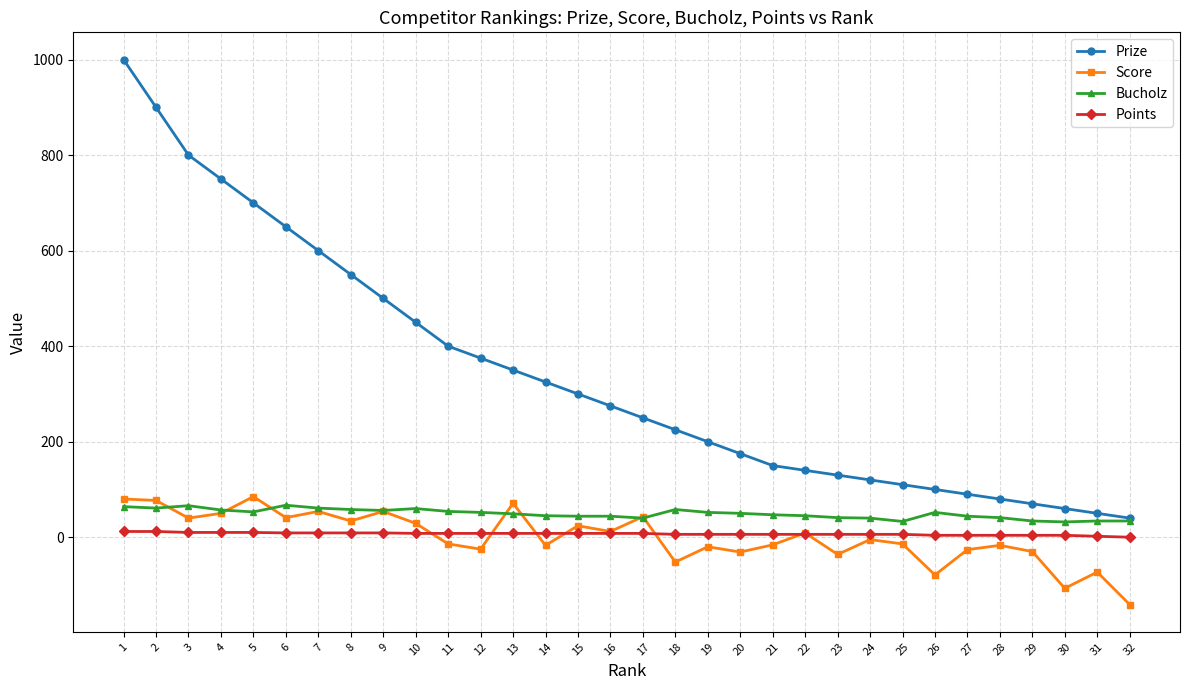

Which category has the lowest value across all series?

32